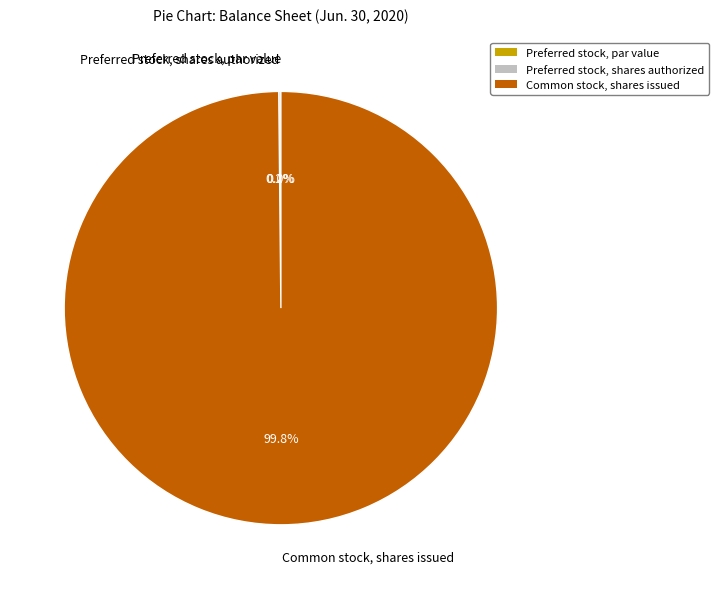

Is there any slice that represents more than half of the pie?

Yes